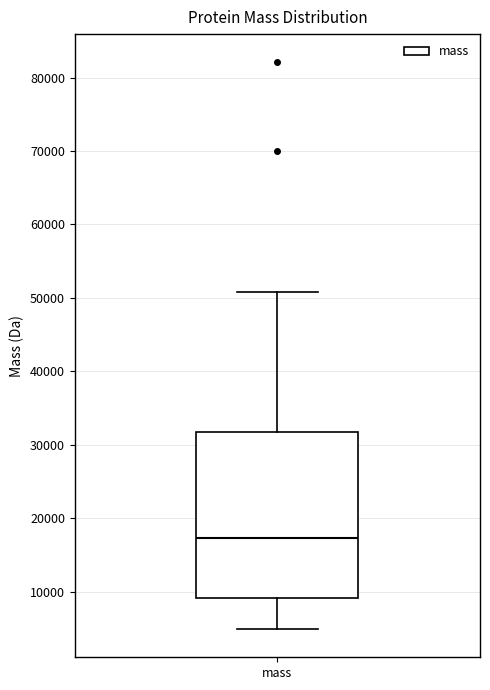

Where is the upper edge of the box for mass on the y-axis? The values are not printed on the chart, so give them approximately, as read against the axis.

32000